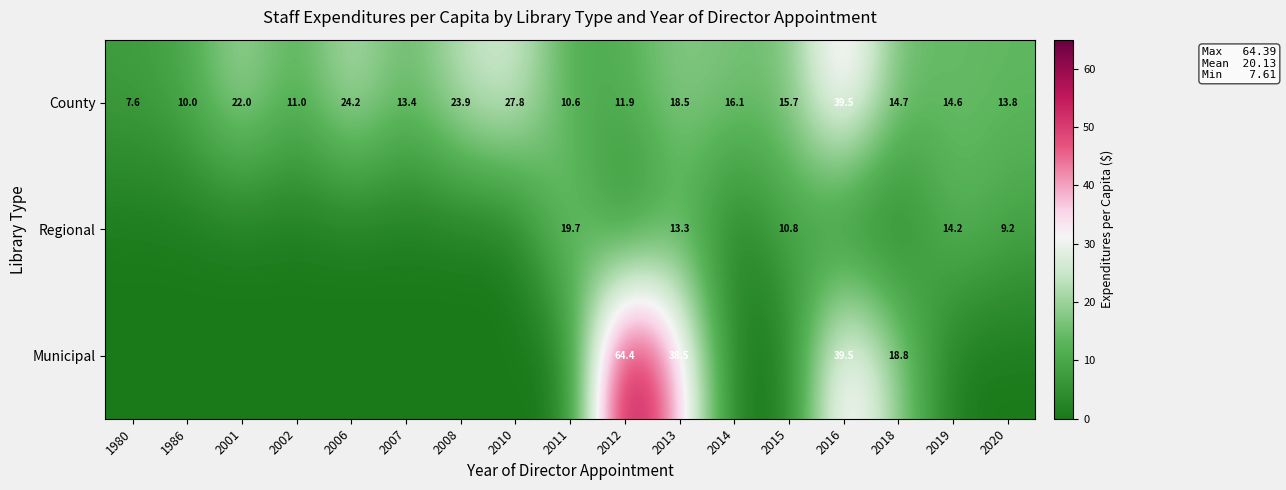

The County series shows 23.9 at 2008. True or false?

True